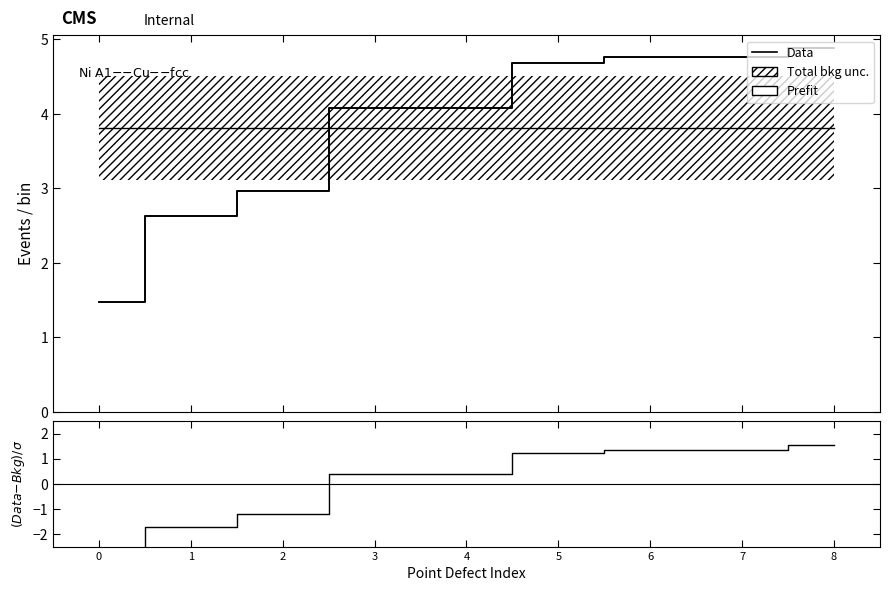

Is it true that Prefit equals 6.7 at 4?

False